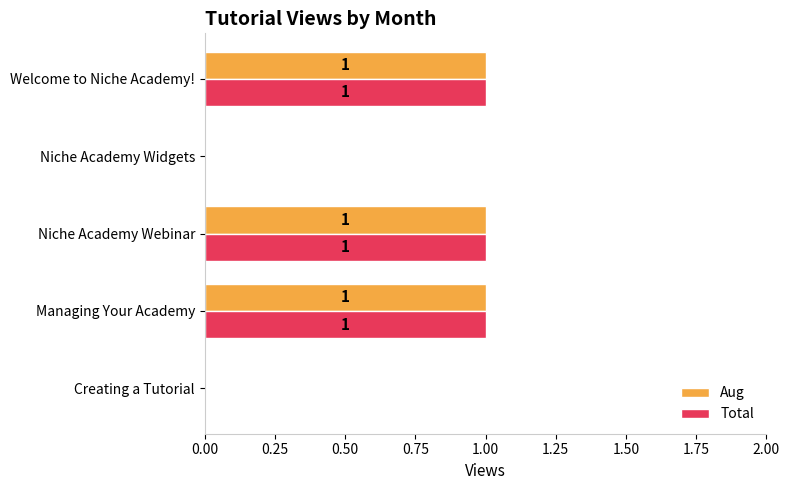

True or false: Total has a value of 1 at Welcome to Niche Academy!.

True